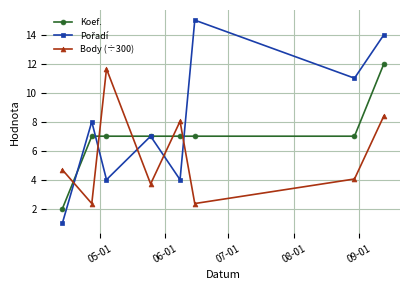

What is the greatest value displayed?

15.0